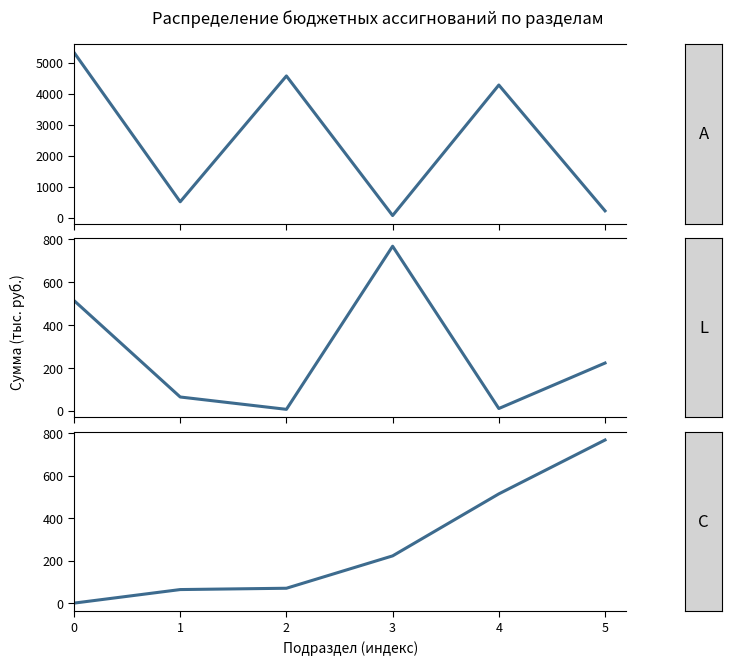

What is the value of the C point at the 4th from the left?

222.3